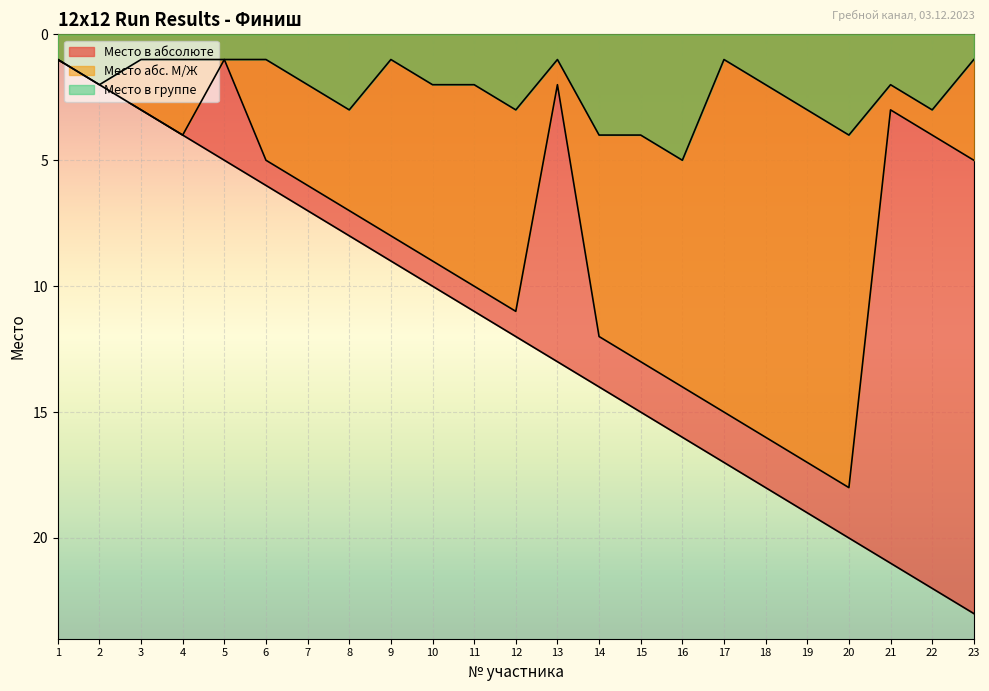

What are all the series names shown in the legend?

Место в абсолюте, Место абс. М/Ж, Место в группе